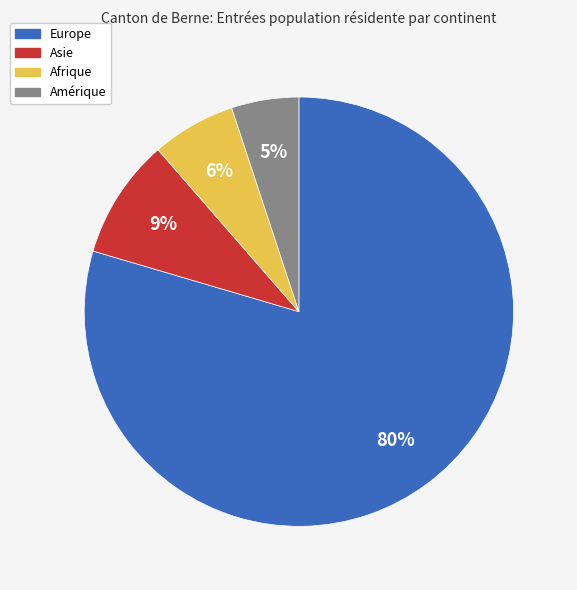

To the nearest percent, what is the average slice percentage?

25%